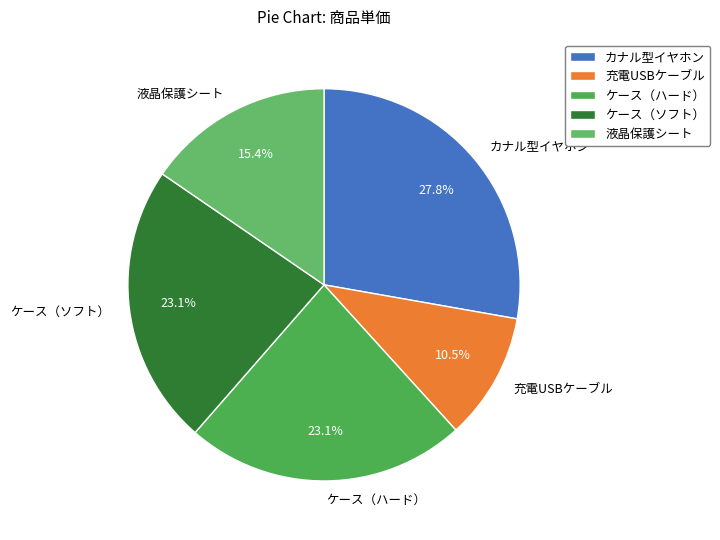

What is the ratio of the value at ケース（ソフト） to the value at 液晶保護シート?

1.5